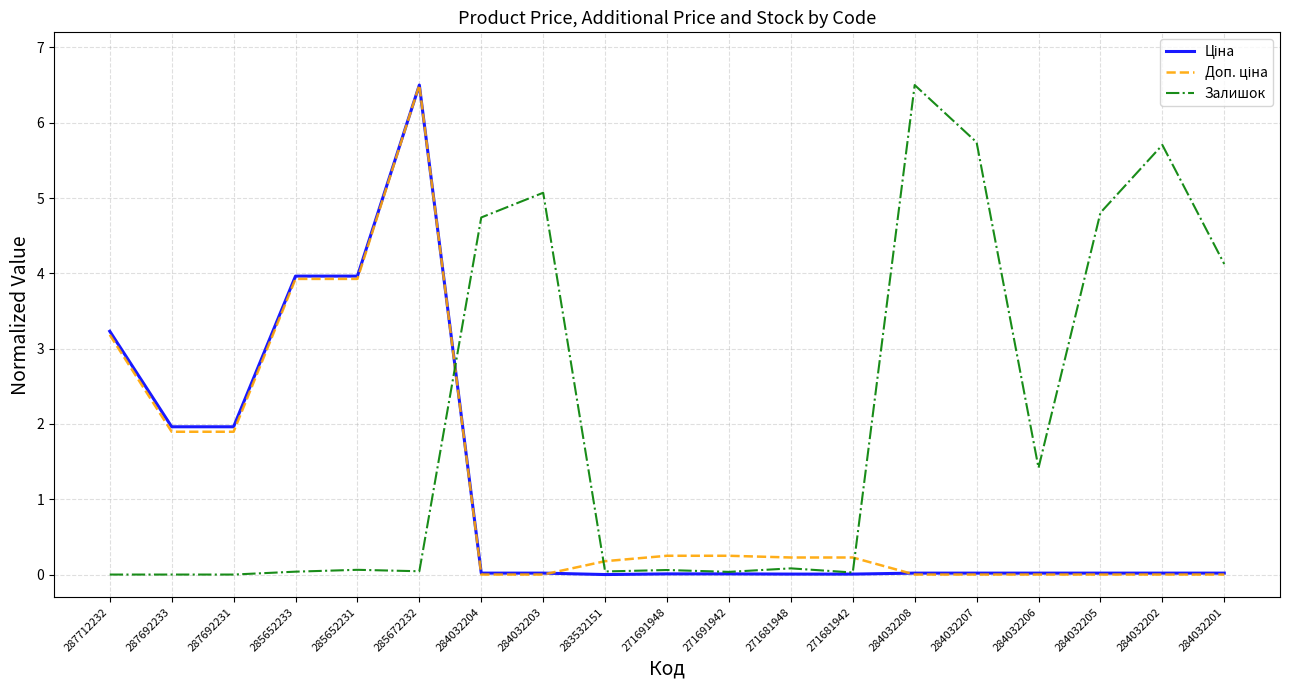

Between 285652233 and 284032203, which series saw the biggest shift?

Залишок